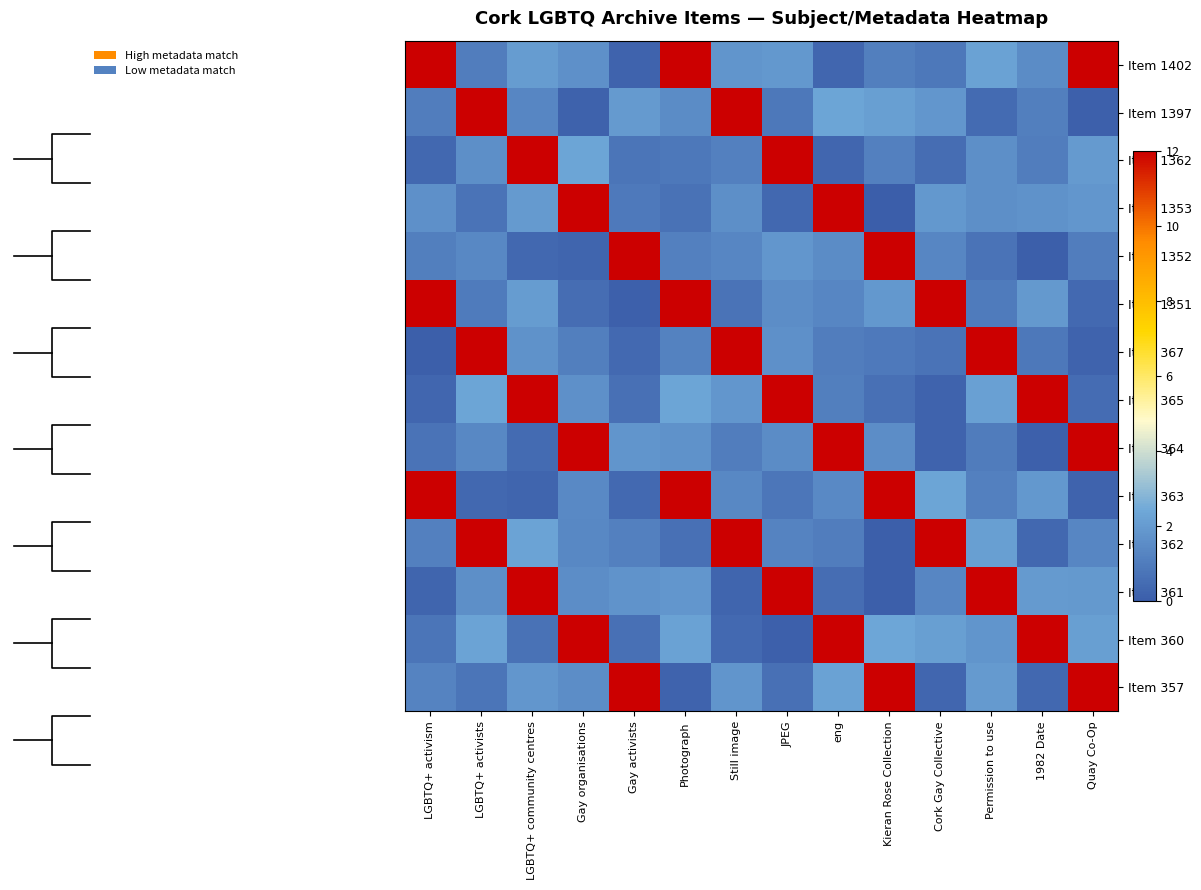

Rank the series at Kieran Rose Collection from lowest to highest value.

Item 1353, Item 362, Item 361, Item 365, Item 367, Item 1402, Item 1362, Item 364, Item 1351, Item 1397, Item 360, Item 1352, Item 363, Item 357